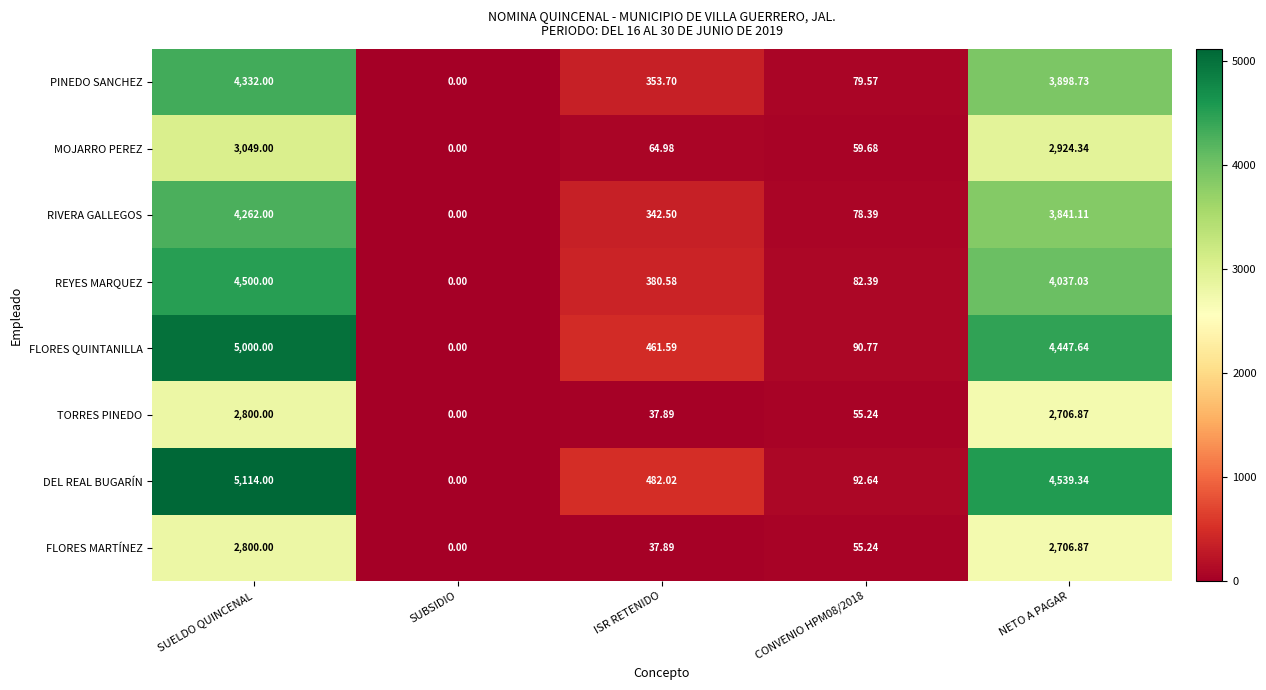

Is the value of MOJARRO PEREZ at NETO A PAGAR greater than the value of REYES MARQUEZ at ISR RETENIDO?

Yes